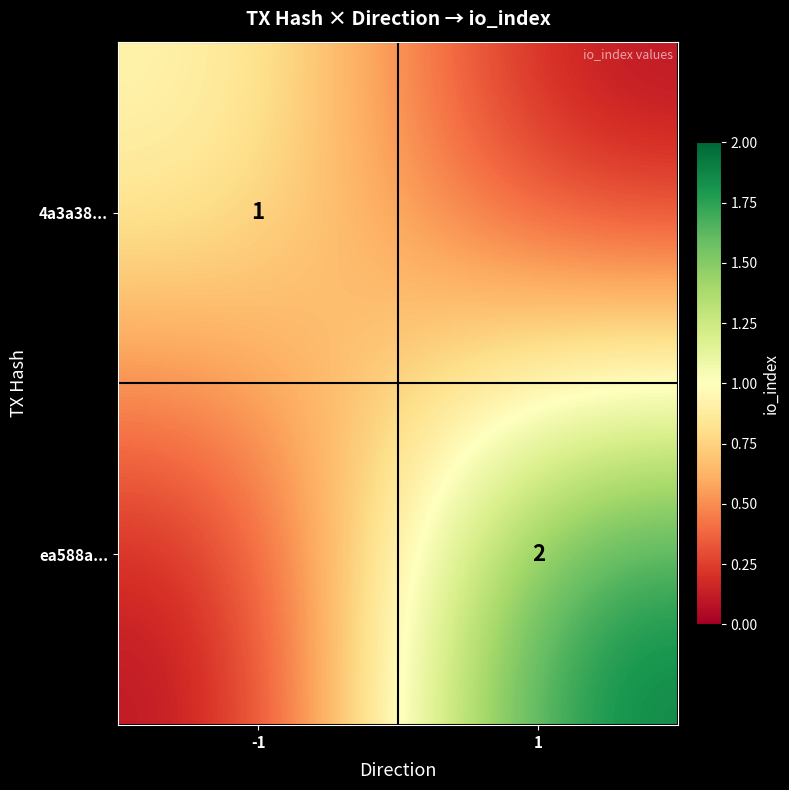

Is the value of ea588a... at 1 greater than the value of 4a3a38... at -1?

Yes